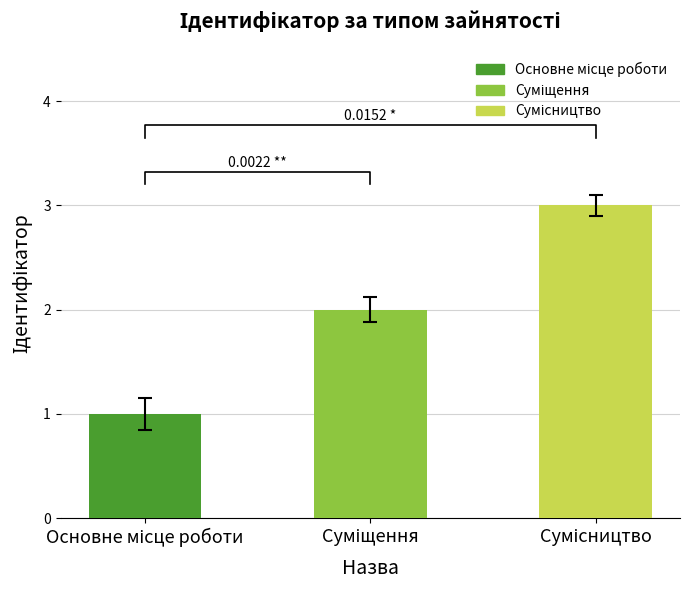

Does the chart contain stacked bars?

No